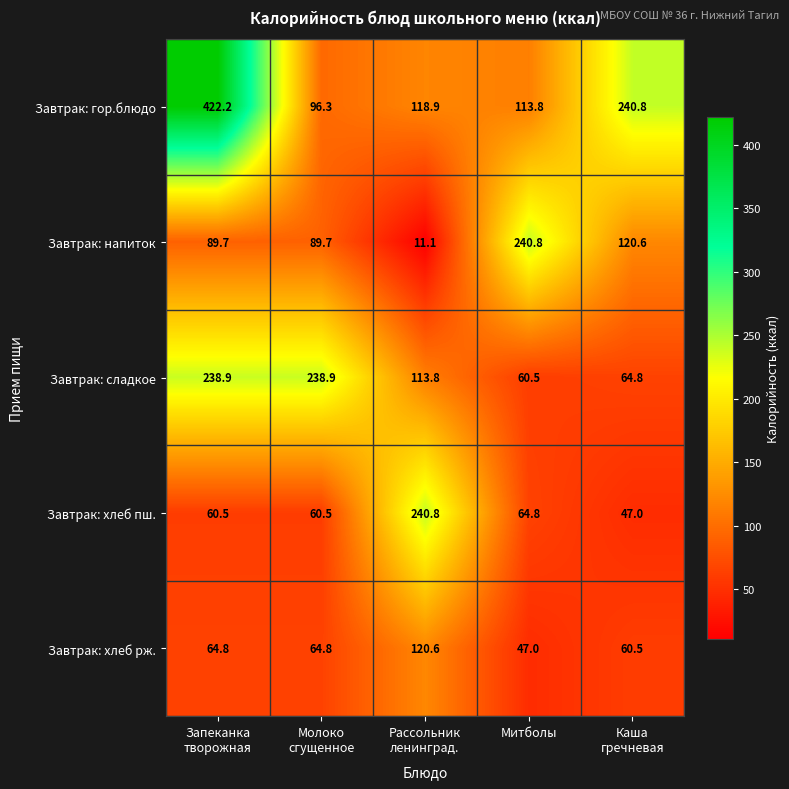

Which series has the largest total across all categories?

Завтрак: гор.блюдо